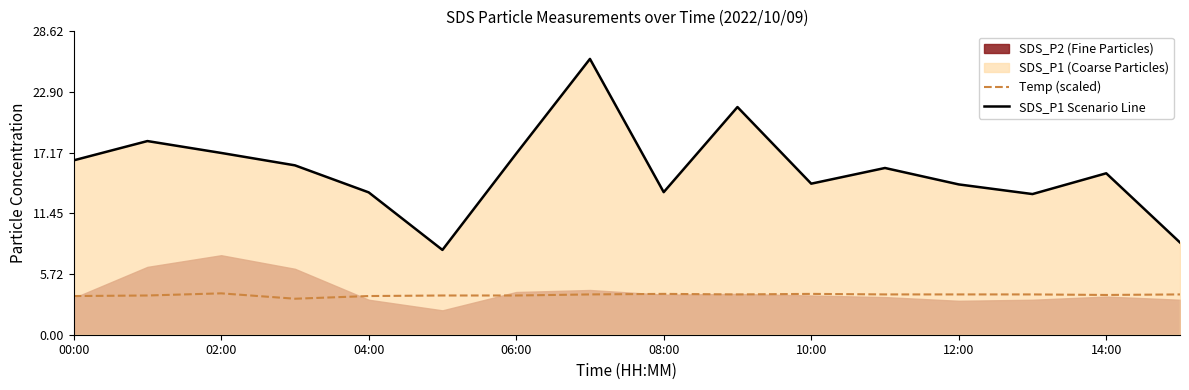

What is the highest value of the Temp (scaled) series?

3.9